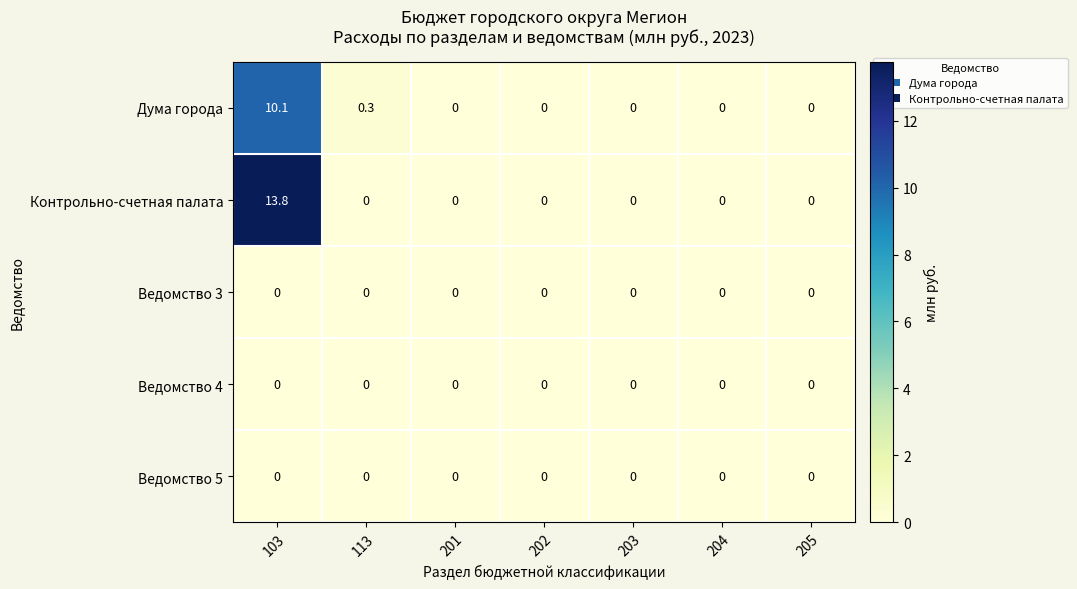

Which series changed the most between 103 and 202?

Контрольно-счетная палата